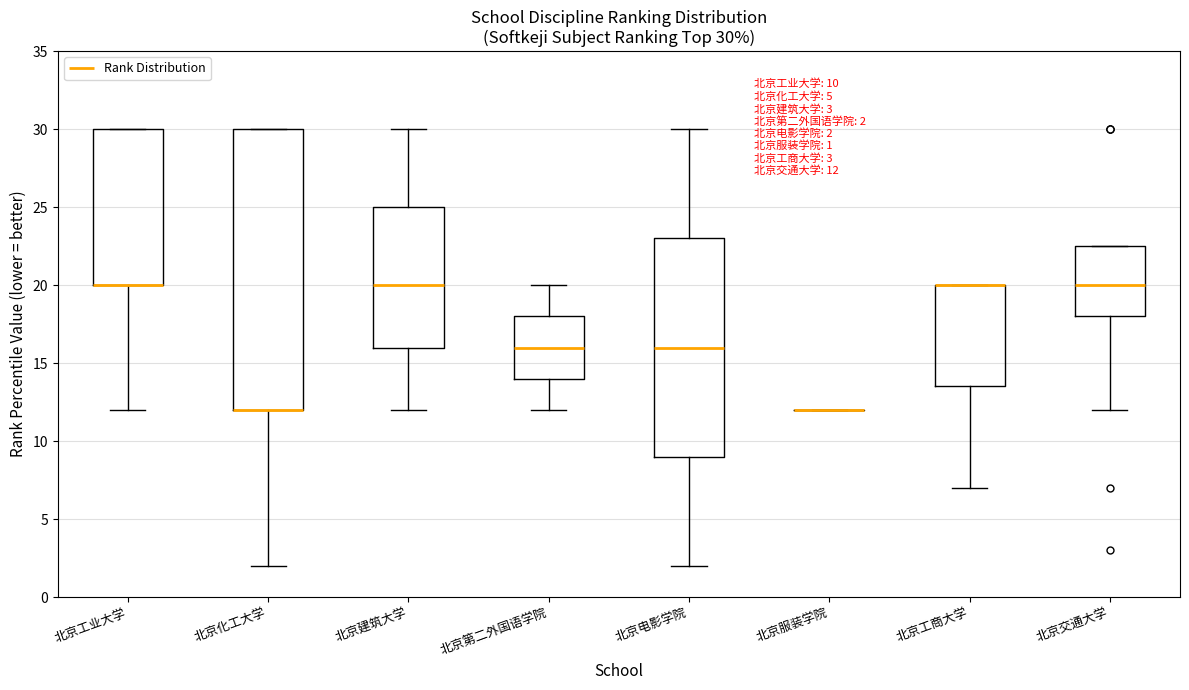

Comparing the boxes themselves (not the whiskers), which one is the tallest?

北京化工大学